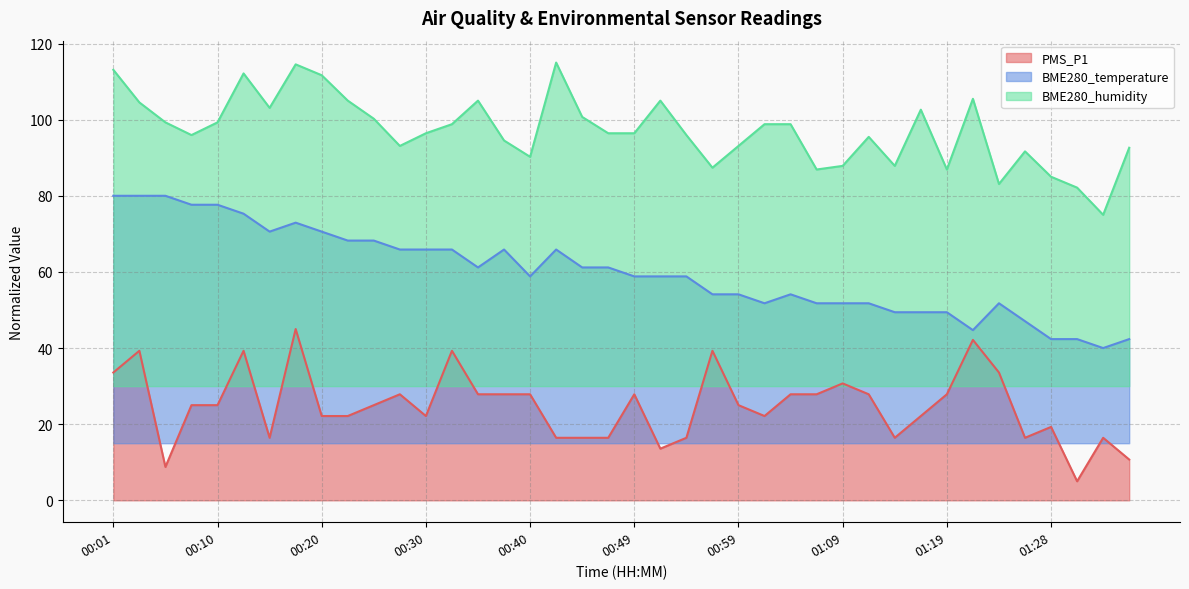

True or false: BME280_temperature has a value of 42.4 at 01:31.

True